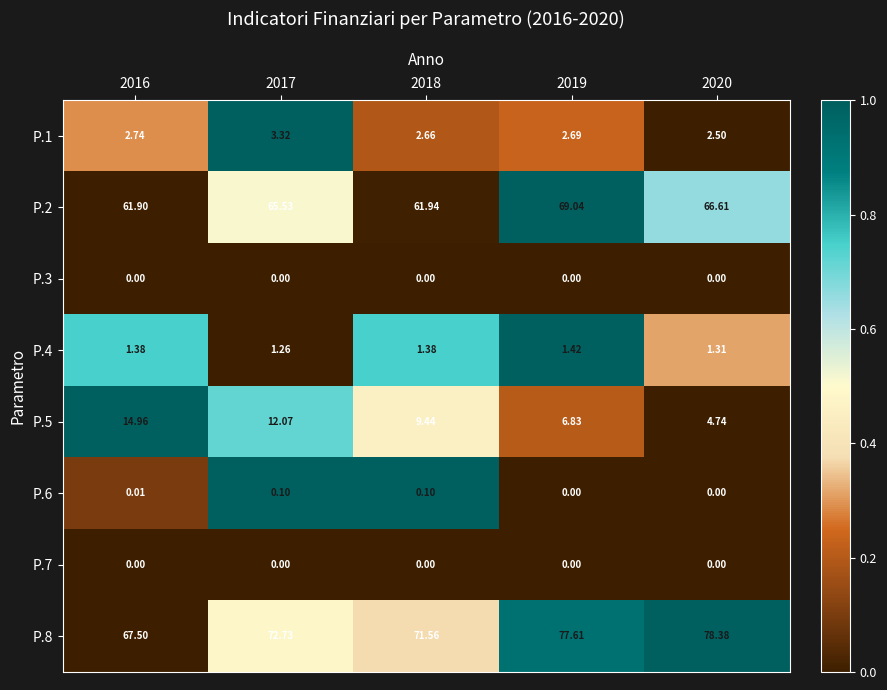

Is the value of P.1 at 2017 greater than the value of P.3 at 2020?

Yes